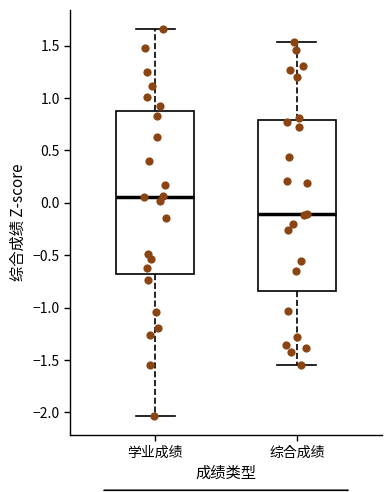

Reading left to right, transcribe this box plot: for each box, give where its median line is, the range the box spans, and where its two whiskers end, as read against the y-axis. The values are not printed on the chart, so give them approximately, as read against the axis.

学业成绩: median 0.05, box -0.70 to 0.90, whiskers -2.05 to 1.65
综合成绩: median -0.10, box -0.85 to 0.80, whiskers -1.55 to 1.55